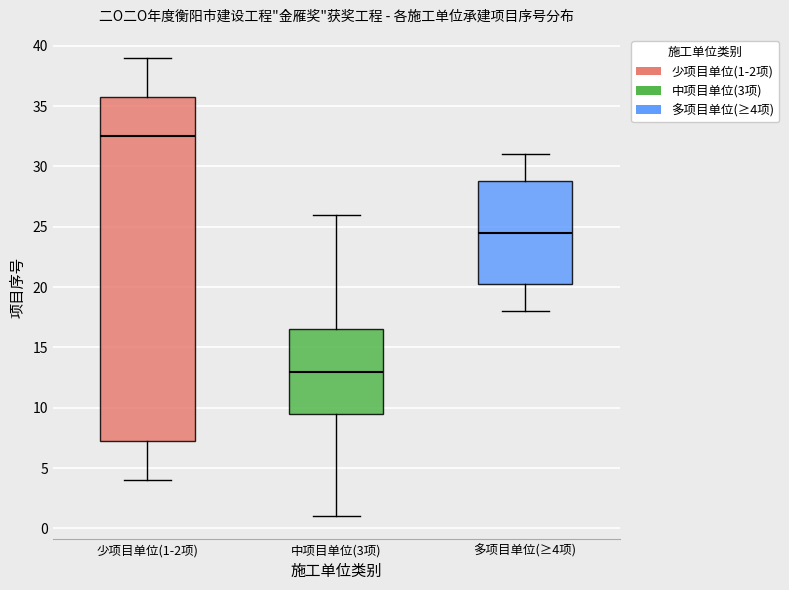

Reading left to right, transcribe this box plot: for each box, give where its median line is, the range the box spans, and where its two whiskers end, as read against the y-axis. The values are not printed on the chart, so give them approximately, as read against the axis.

少项目单位(1-2项): median 32.5, box 7.5 to 36.0, whiskers 4.0 to 39.0
中项目单位(3项): median 13.0, box 9.5 to 16.5, whiskers 1.0 to 26.0
多项目单位(≥4项): median 24.5, box 20.5 to 29.0, whiskers 18.0 to 31.0